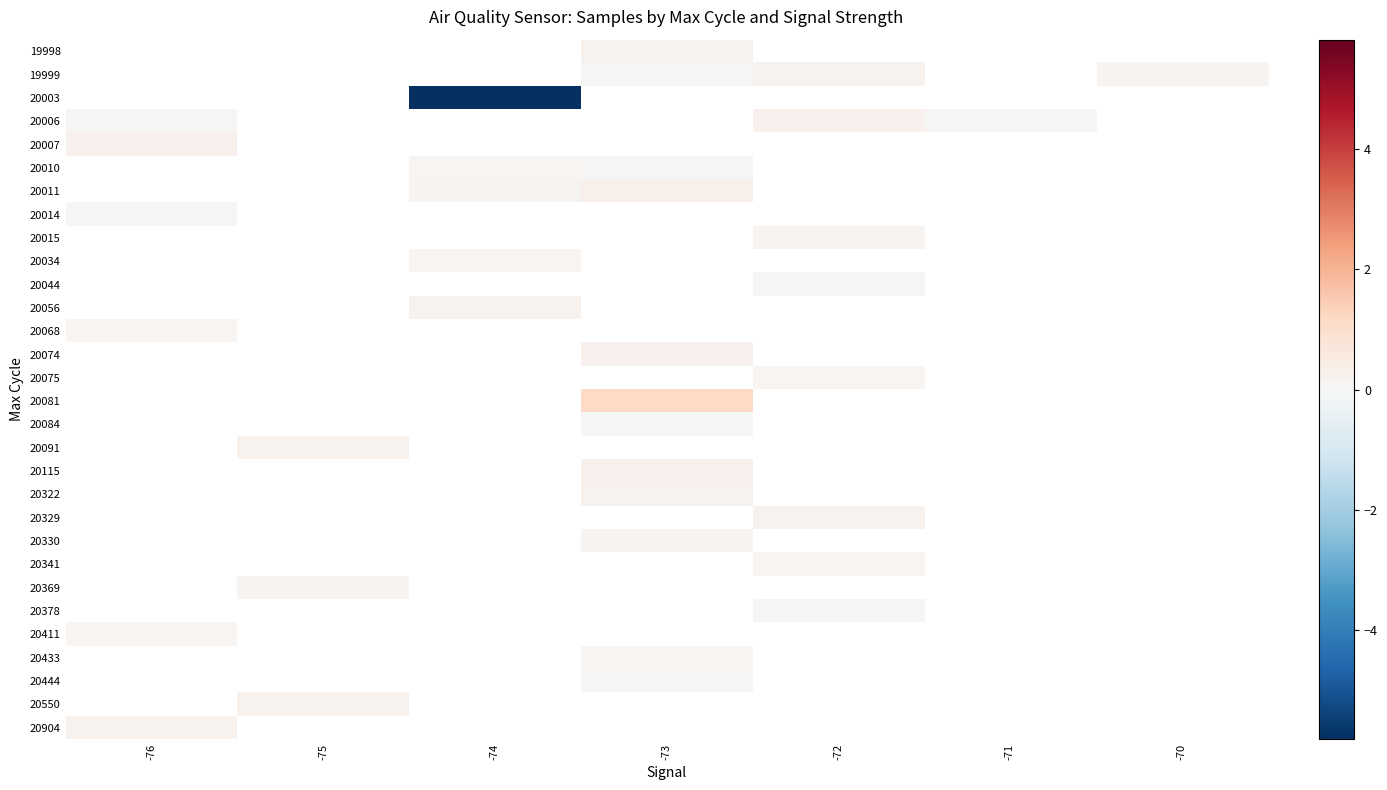

Which category has the lowest value in the 20433 series?

-76